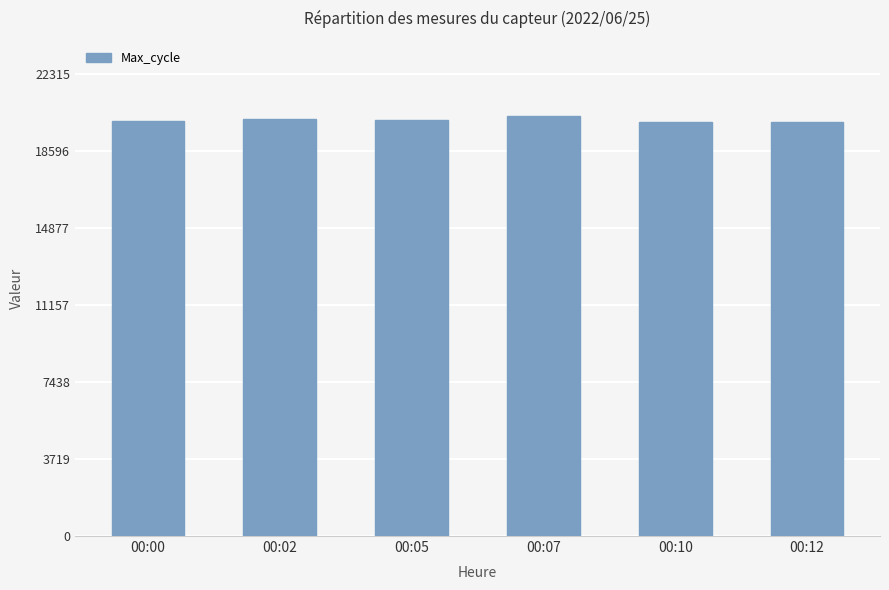

What is the sum of the values at 00:00 and 00:07?

40338